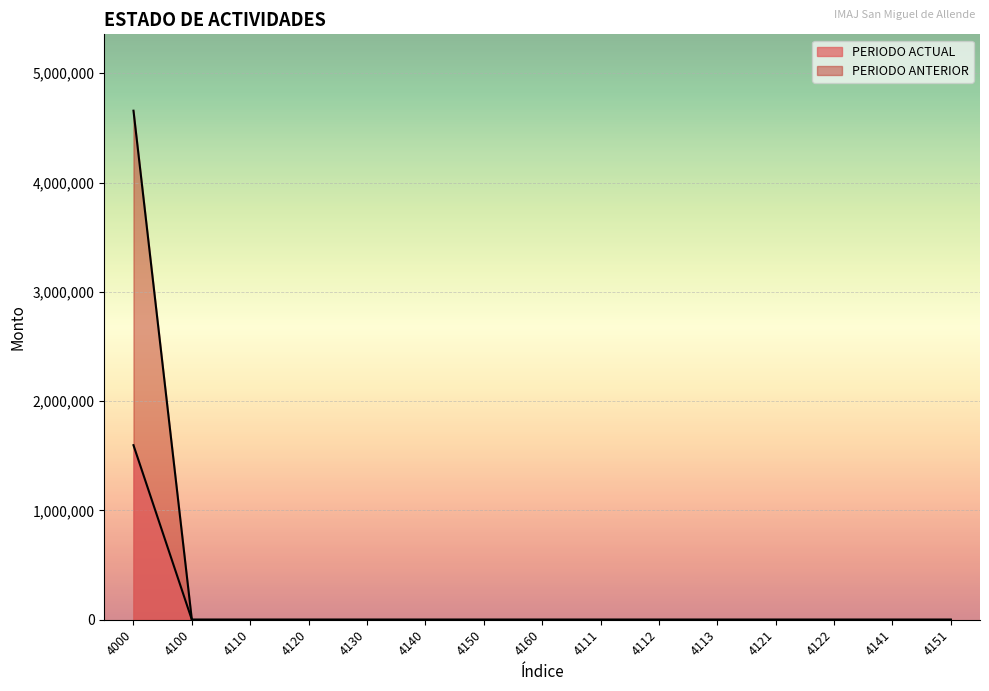

At which label is PERIODO ANTERIOR closest to 2328496?

4100